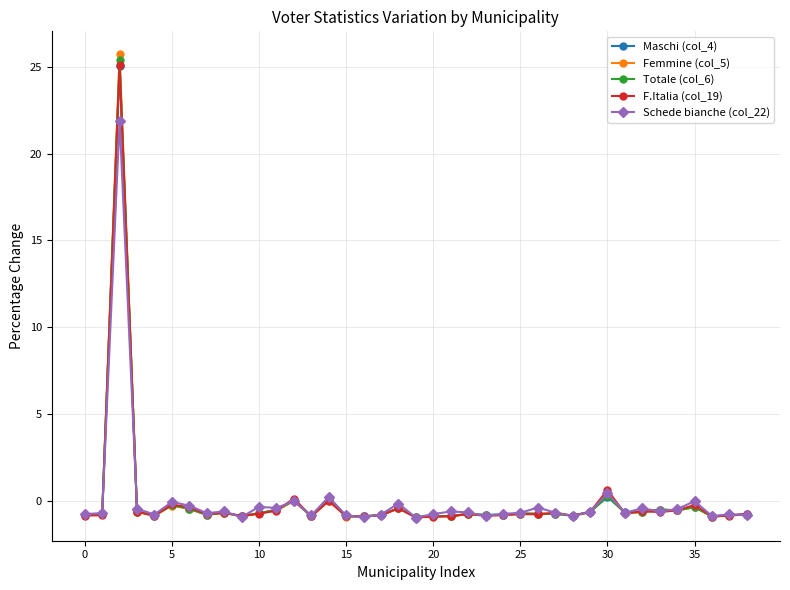

Which series has the largest range (max minus min)?

Femmine (col_5)